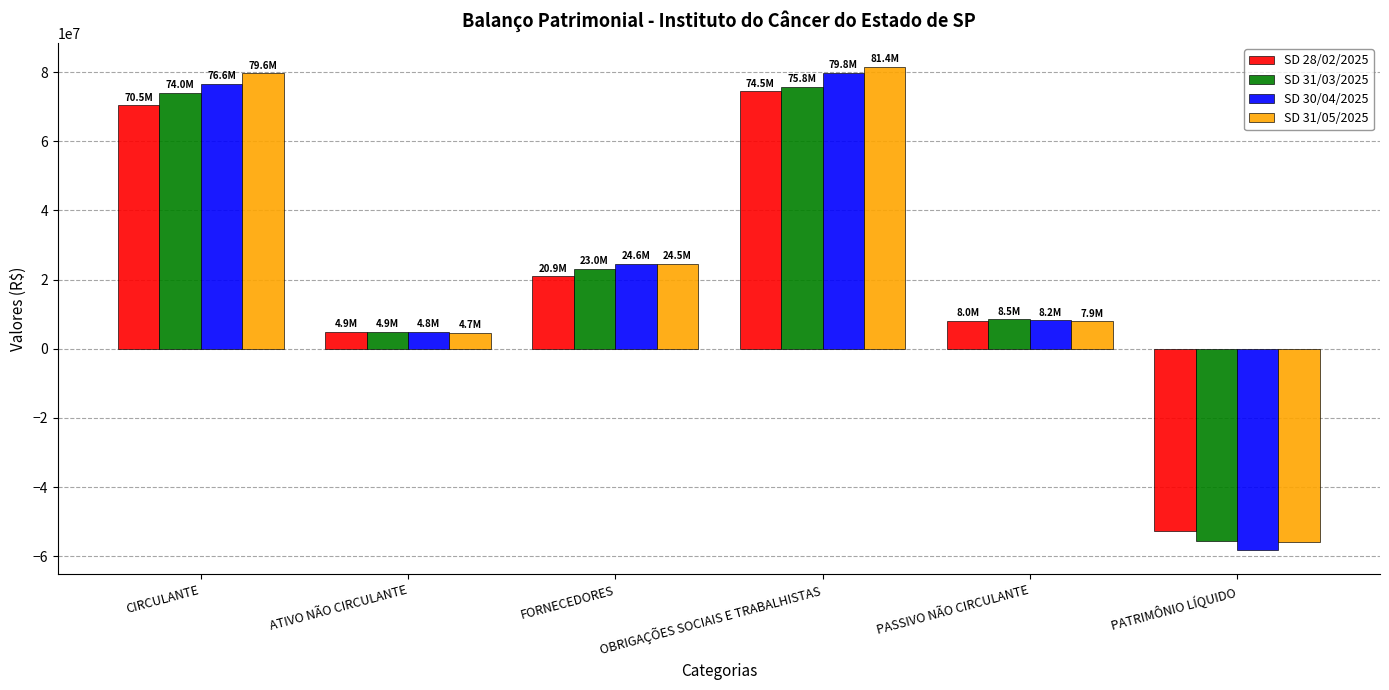

At which label does SD 31/05/2025 first exceed 24474913?

CIRCULANTE